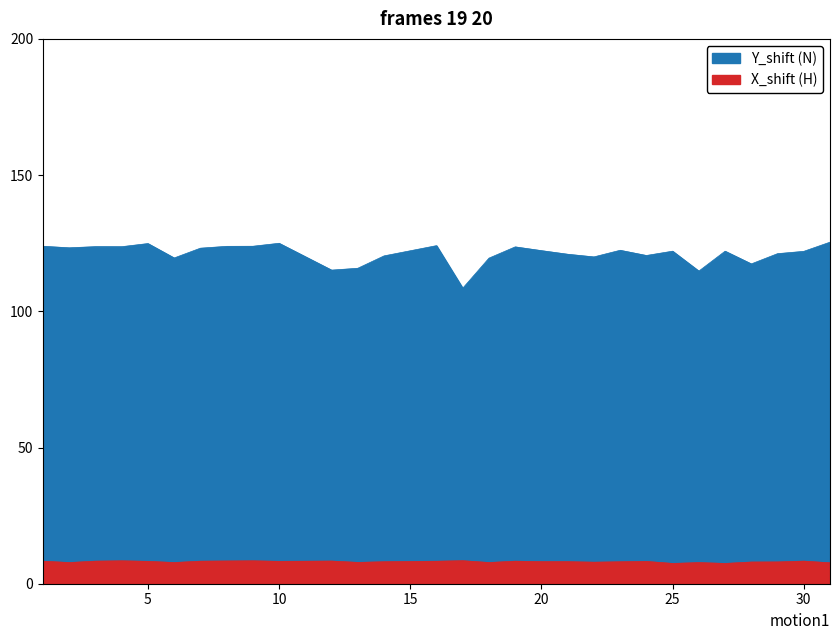

At how many categories does at least one series exceed 67?

29